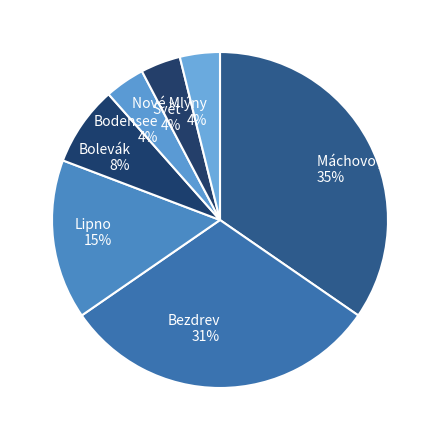

Combined, do Máchovo jezero and Nové Mlýny account for over 50%?

No